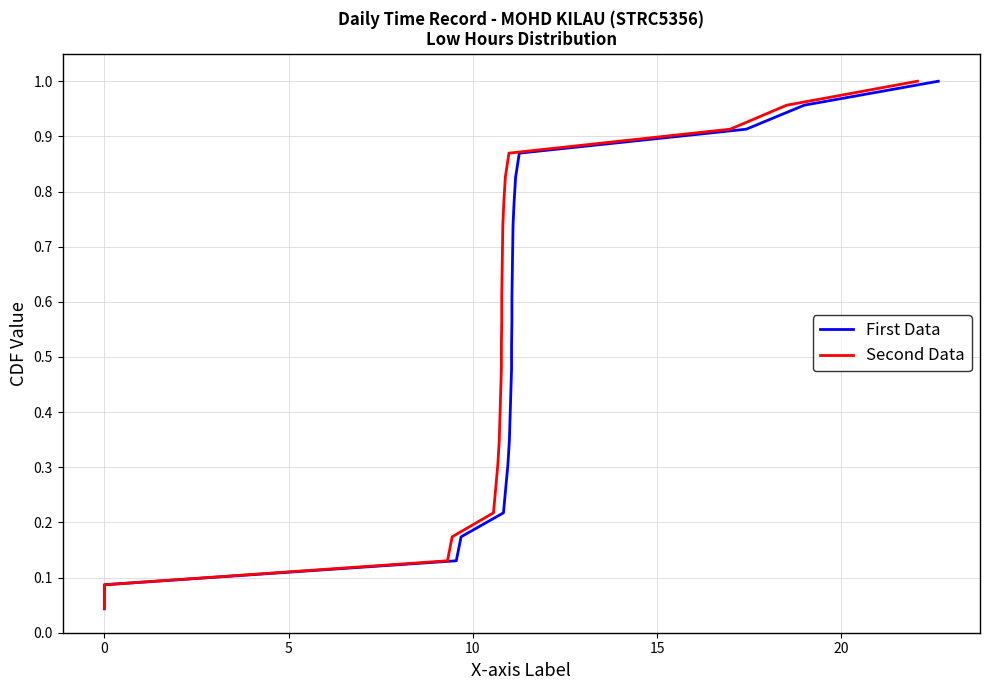

At how many categories does at least one series exceed 0?

23